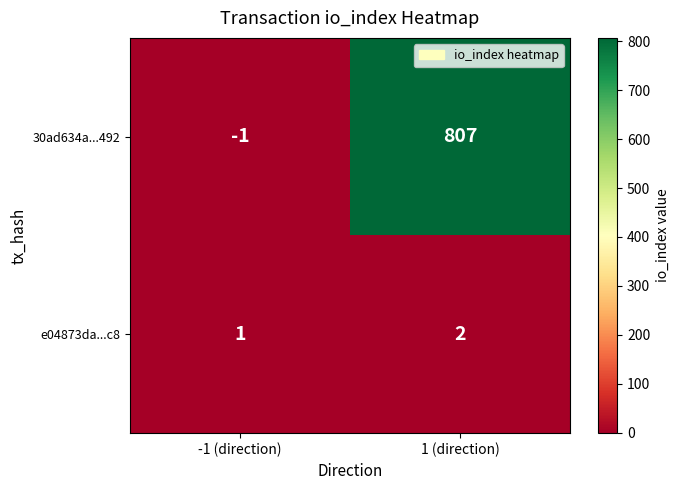

Which category has the highest value in the e04873da...c8 series?

1 (direction)